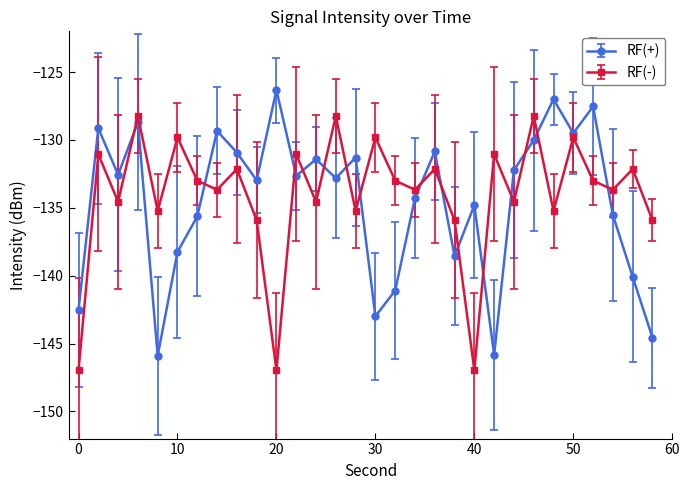

What is the difference between the maximum and minimum values in the RF(-) series?

18.7